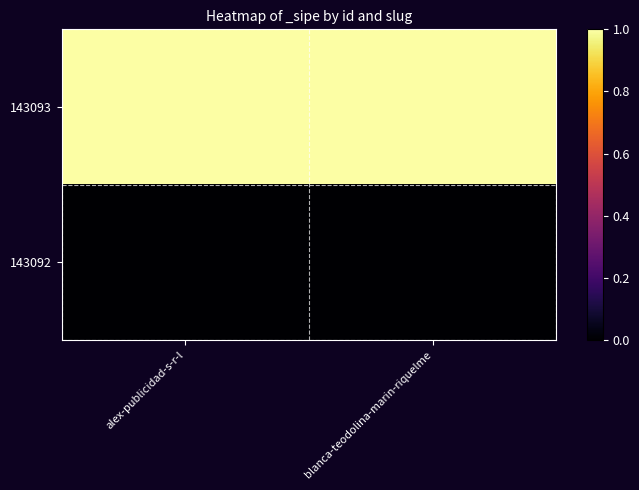

Between alex-publicidad-s-r-l and blanca-teodolina-marin-riquelme, which series saw the biggest shift?

143093